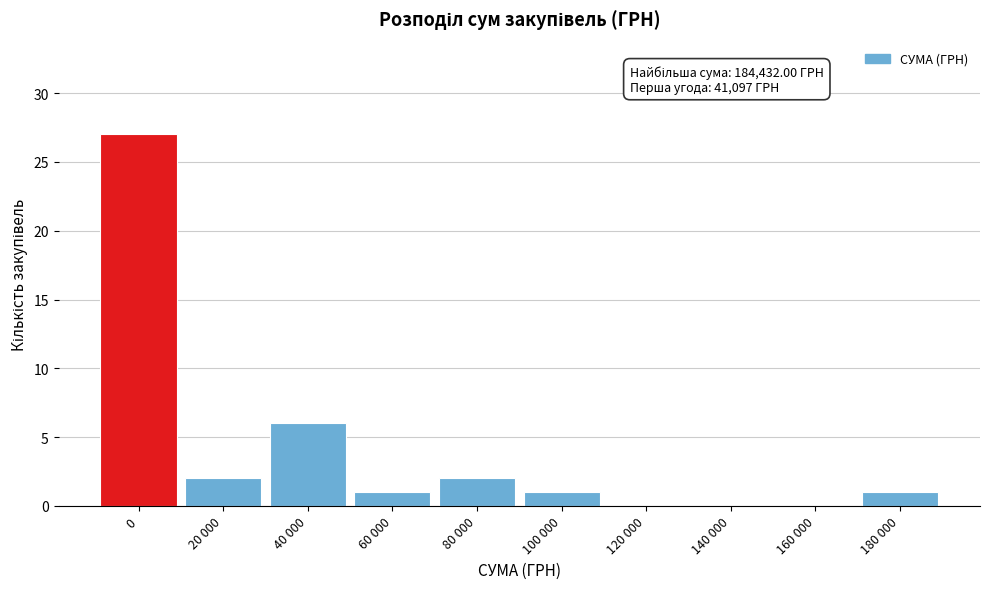

Reading right to left, list all the values displayed in this chart.

180 000=1	160 000=0	140 000=0	120 000=0	100 000=1	80 000=2	60 000=1	40 000=6	20 000=2	0=27